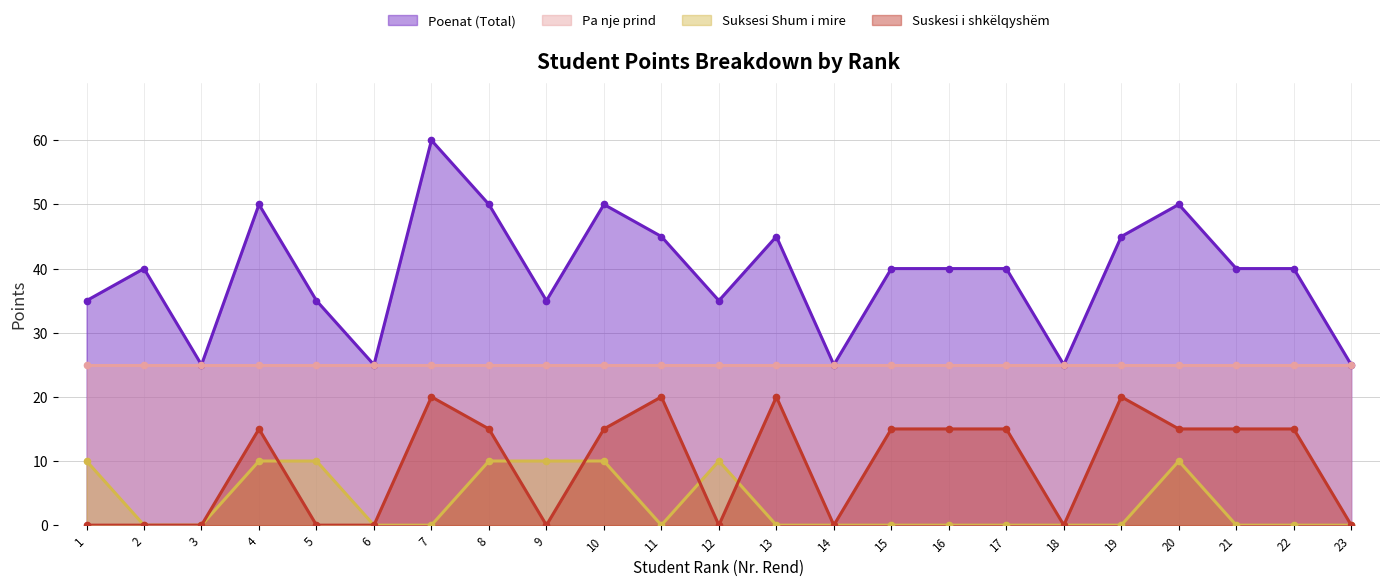

Read the Suksesi Shum i mire value at 1, to the nearest 5.

10